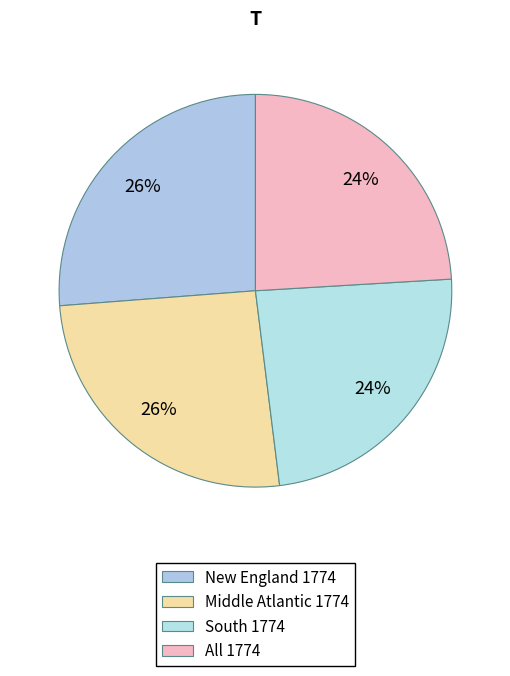

Does All 1774 account for over 50% of the chart?

No